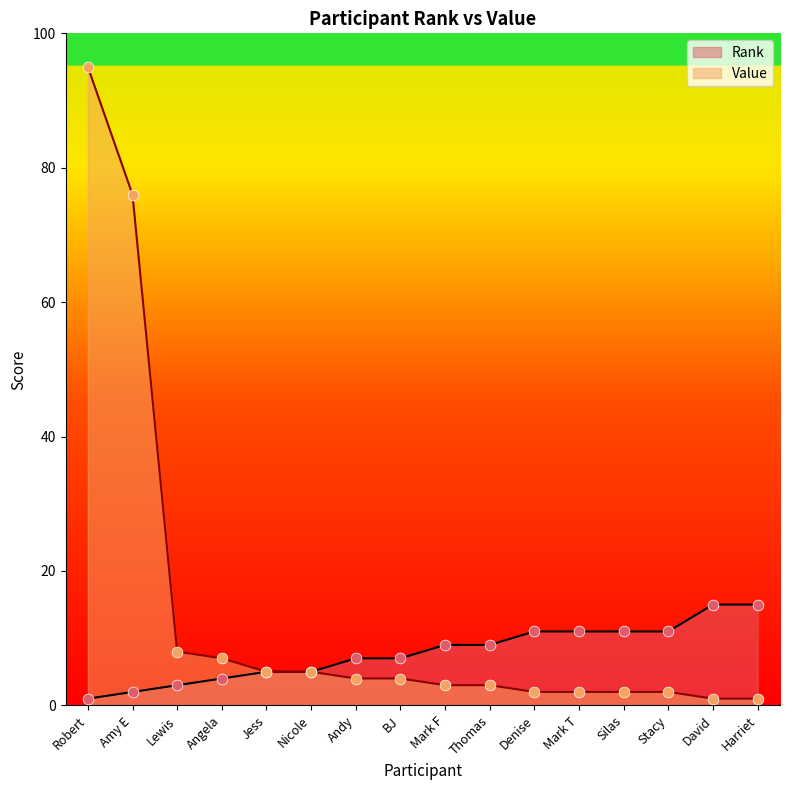

What is the total value across all series at Andy?

11